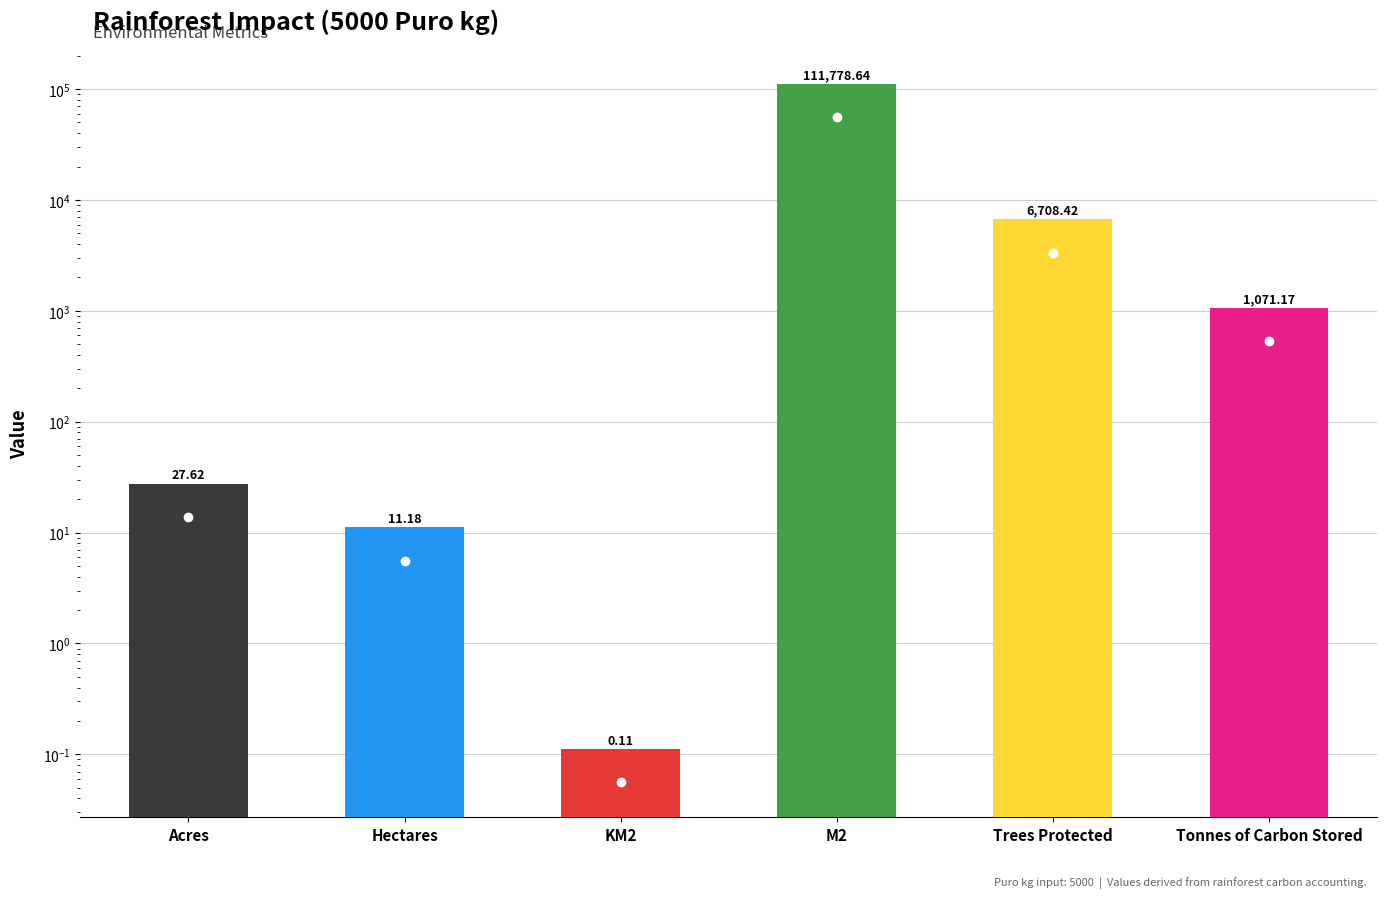

The chart shows a value of 2.9 at Hectares. True or false?

False